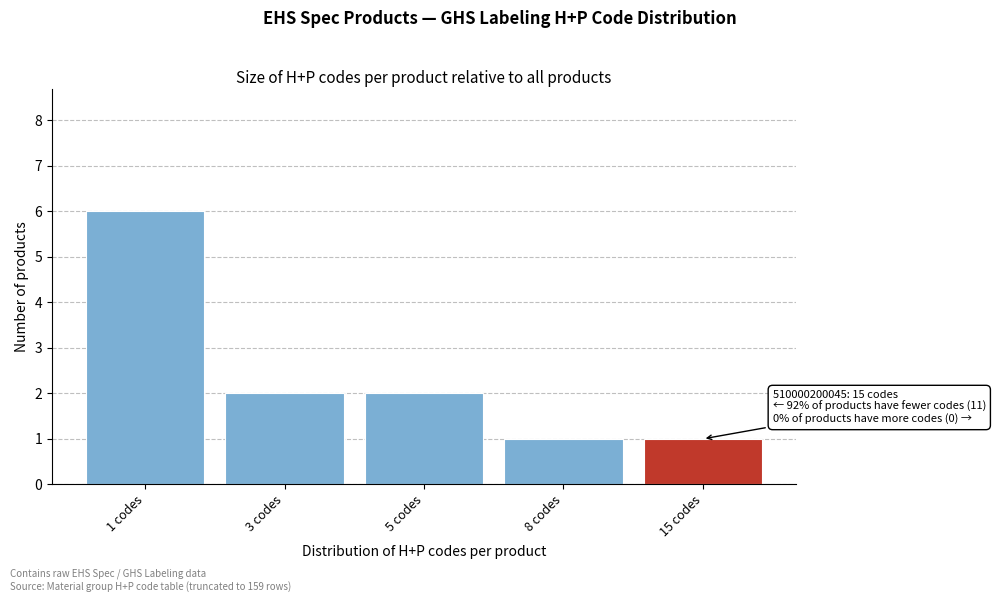

Reading left to right, transcribe all the data shown in this chart.

6	2	2	1	1